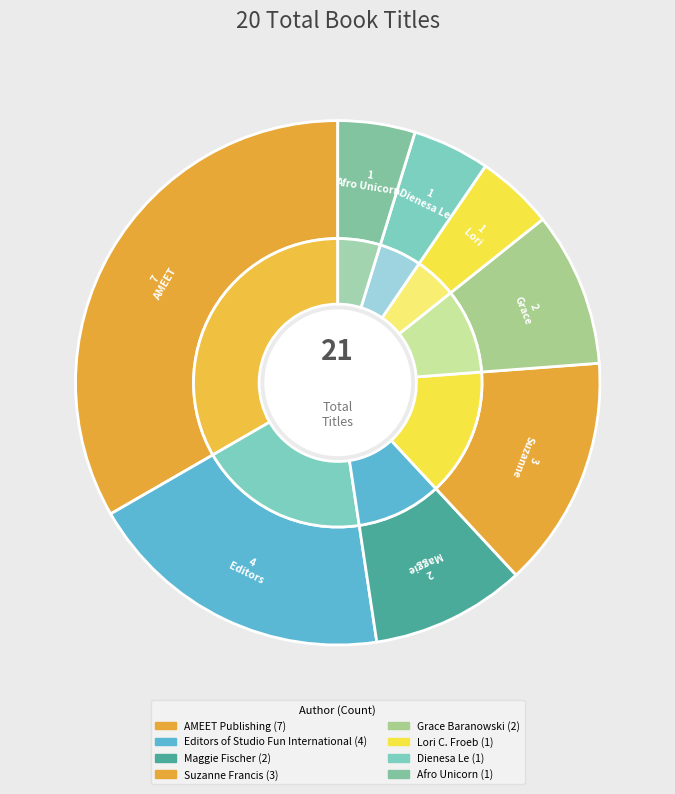

How many slices are in this pie chart?

8